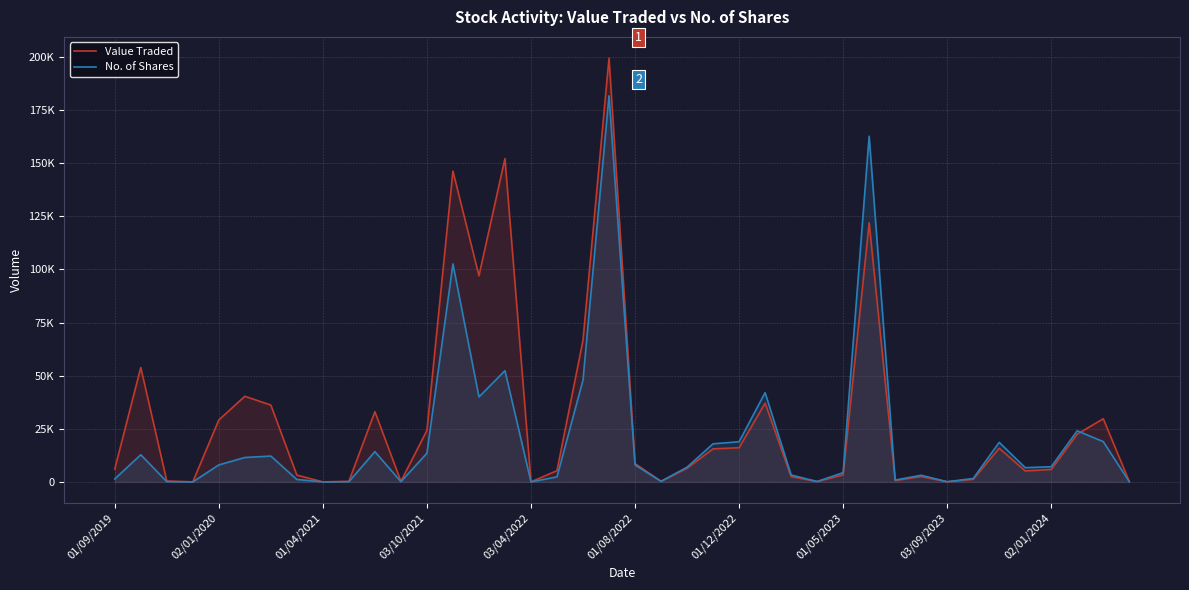

At which label does No. of Shares first exceed 7156?

02/01/2020